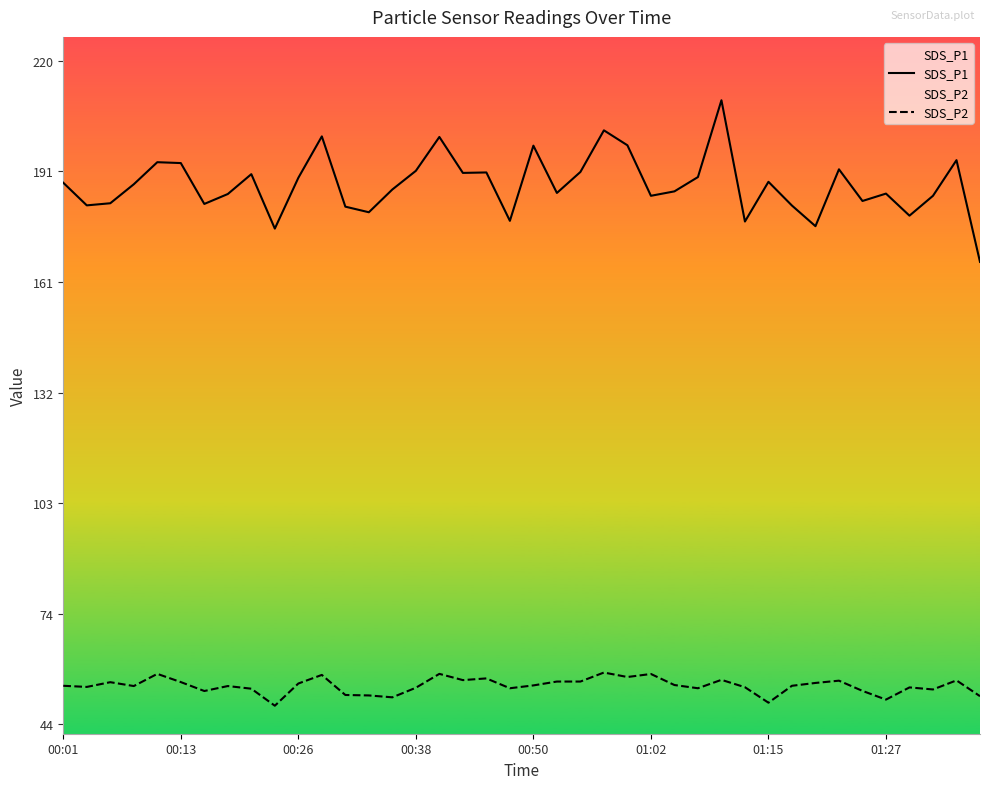

Rank the series at 00:26 from lowest to highest value.

SDS_P2, SDS_P1